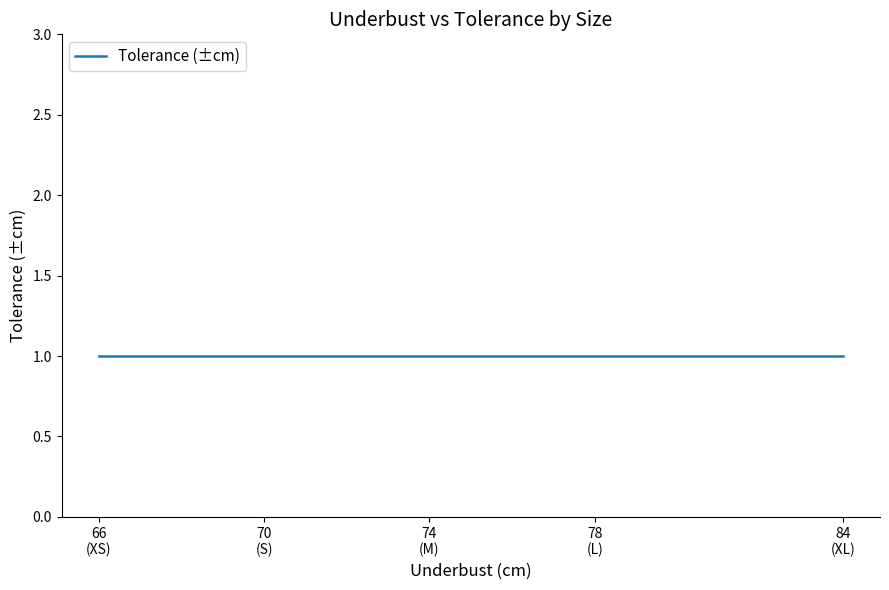

What is the highest value of the Tolerance (±cm) series?

1